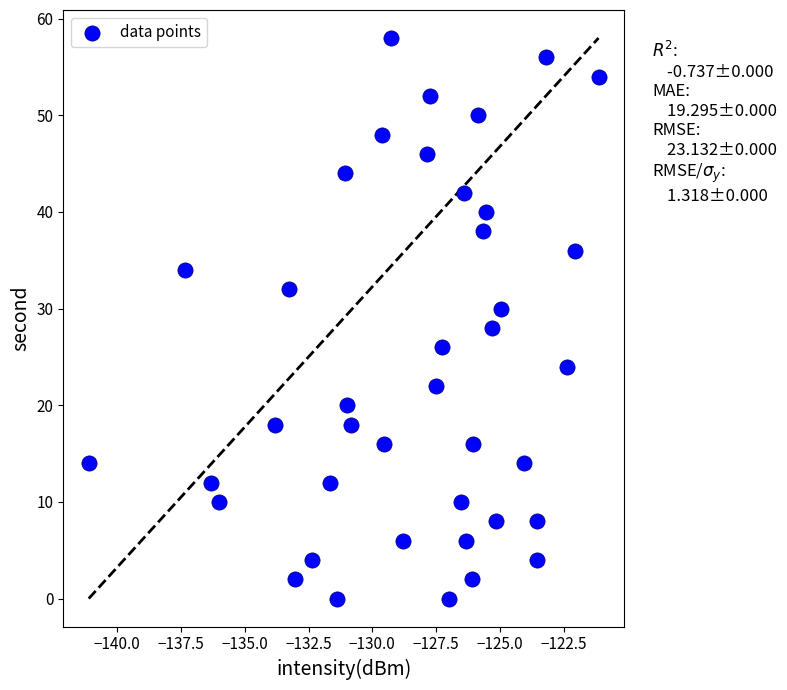

What is the range of Y values (max minus min)?

58